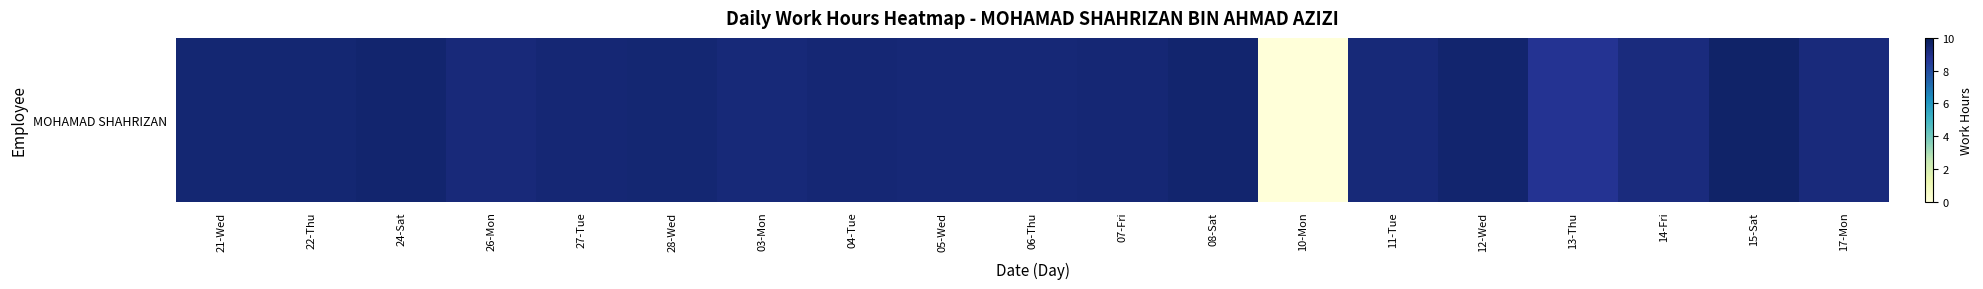

Is it true that the value at 07-Fri is 9.4?

True